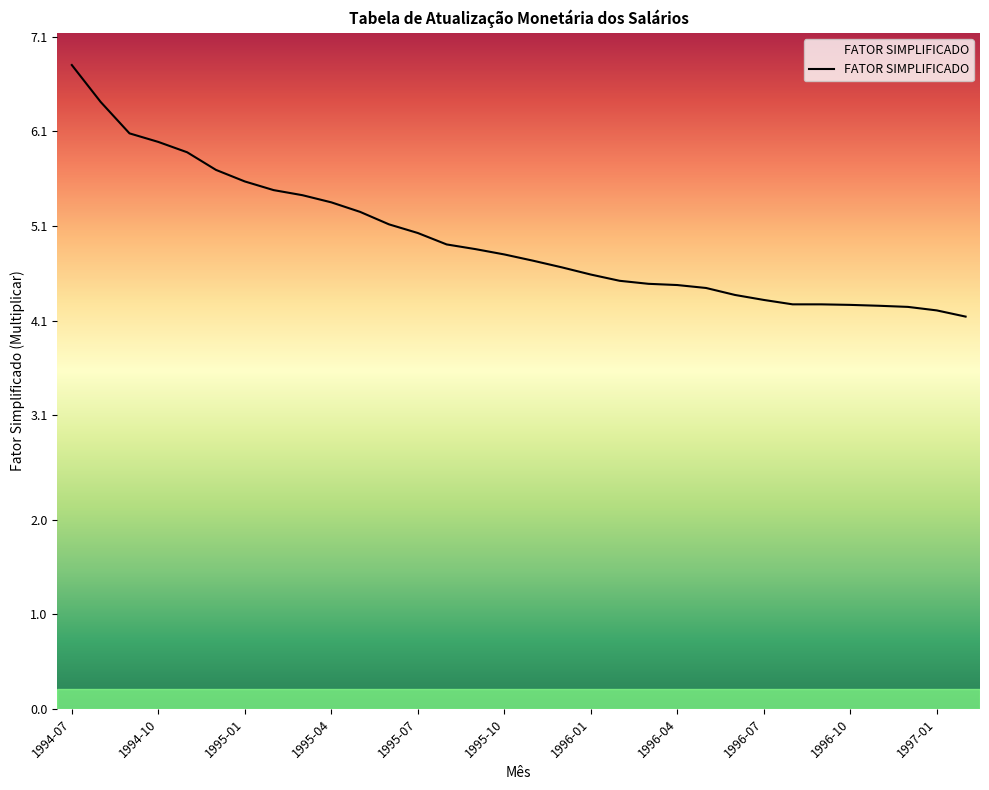

What is the smallest value displayed?

4.1